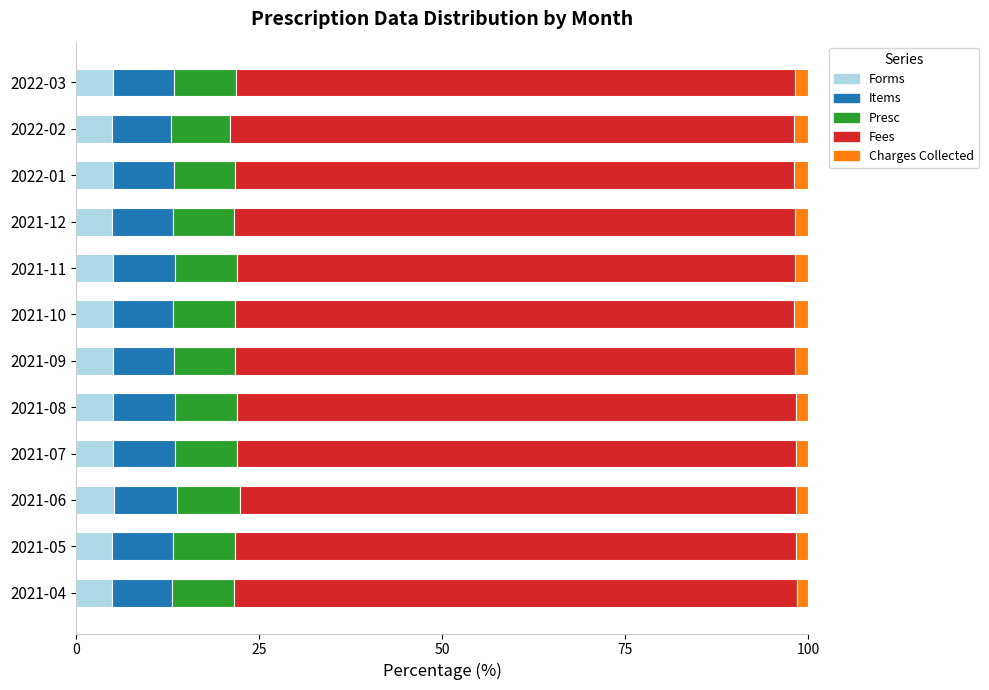

What position from the left is 2021-12?

9